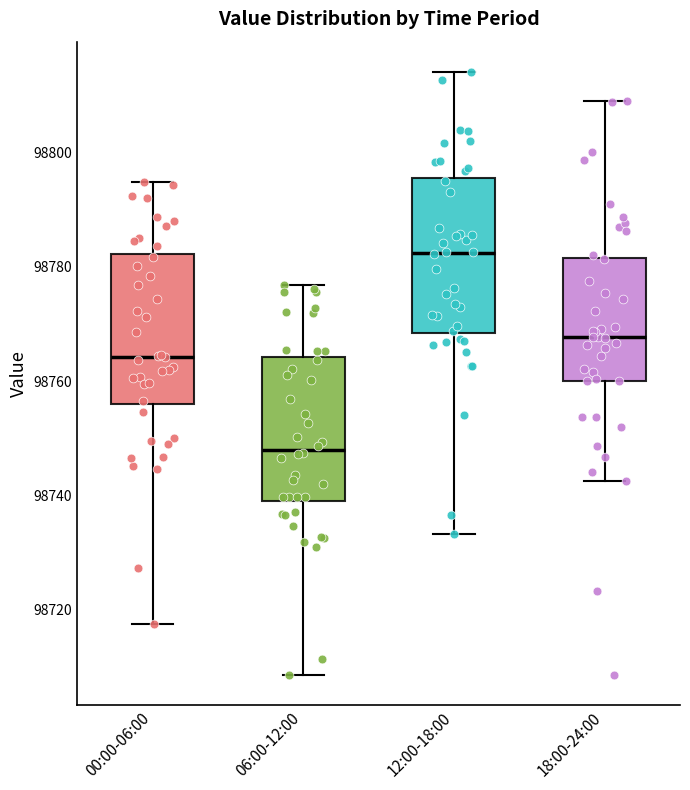

Which box has the lowest median line?

06:00-12:00